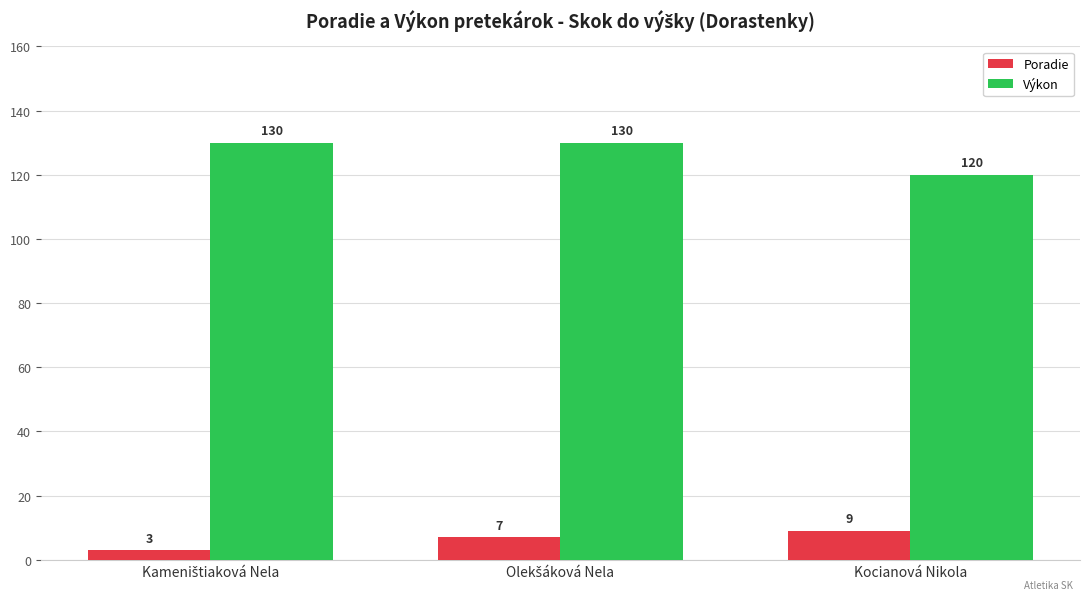

What is the minimum value for Poradie?

3